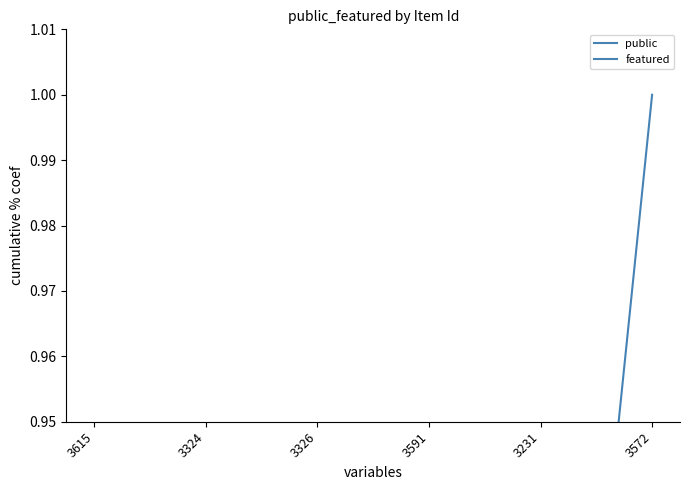

What is the difference between the highest and lowest values at 3326?

0.5